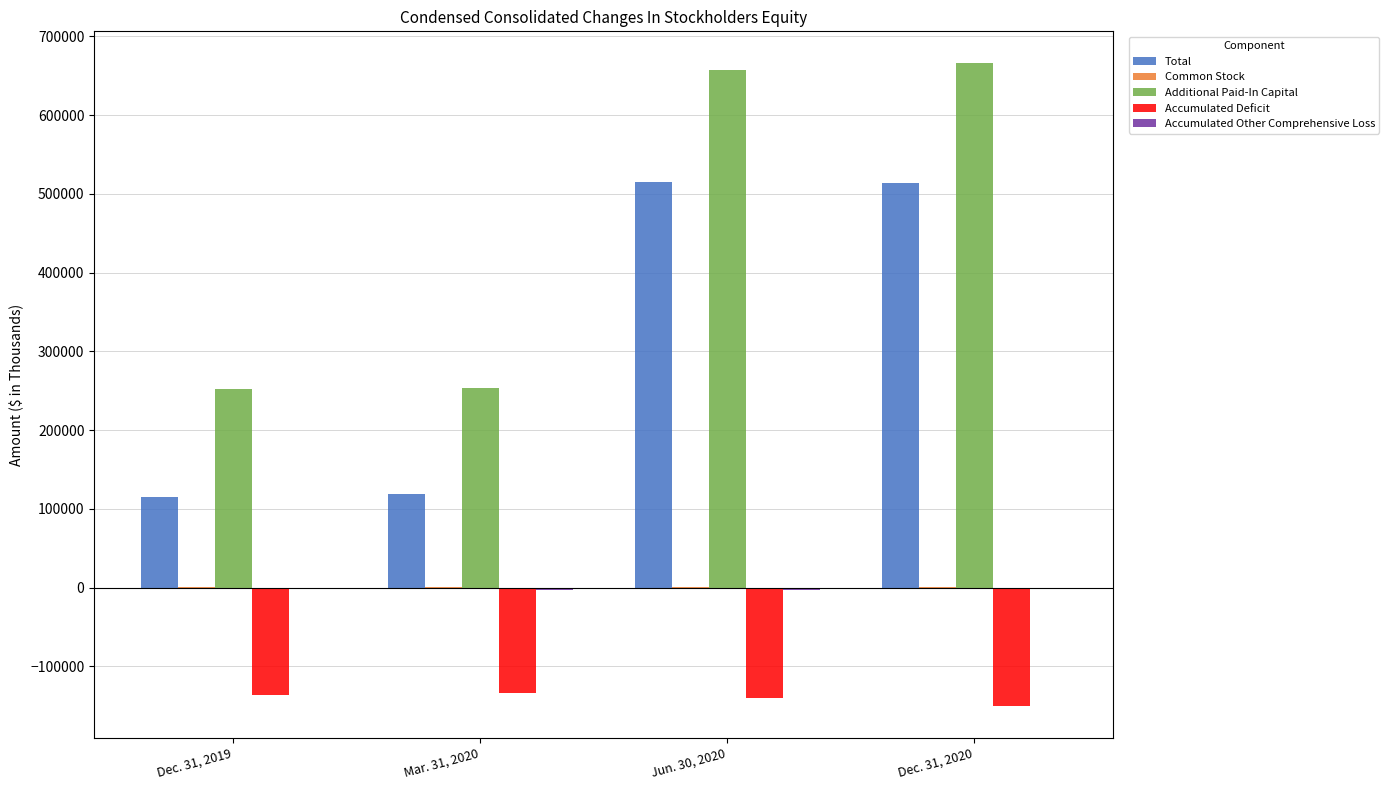

The value of Total at Dec. 31, 2020 is 514205. True or false?

True